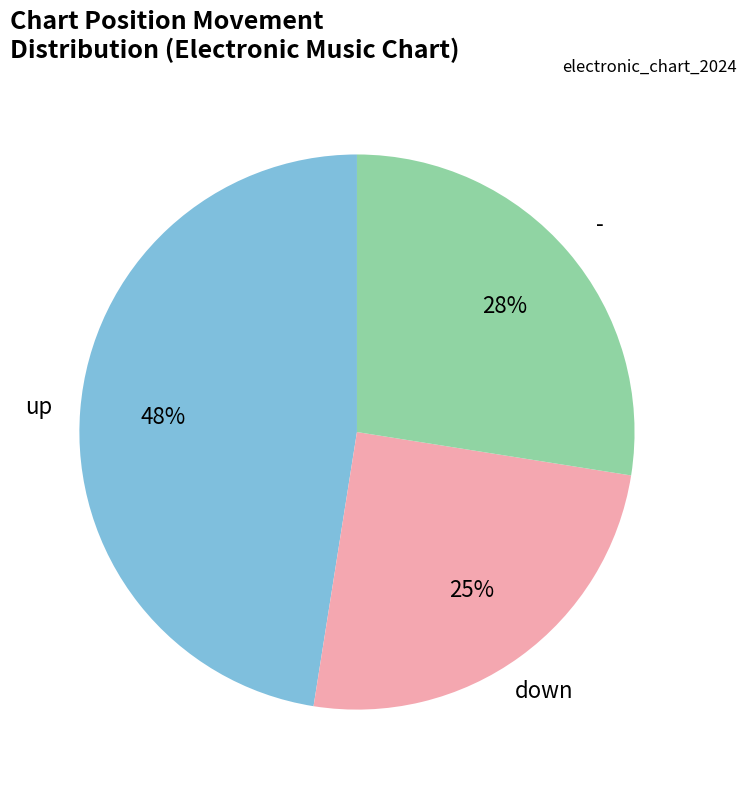

To the nearest percent, what is the average slice percentage?

33%